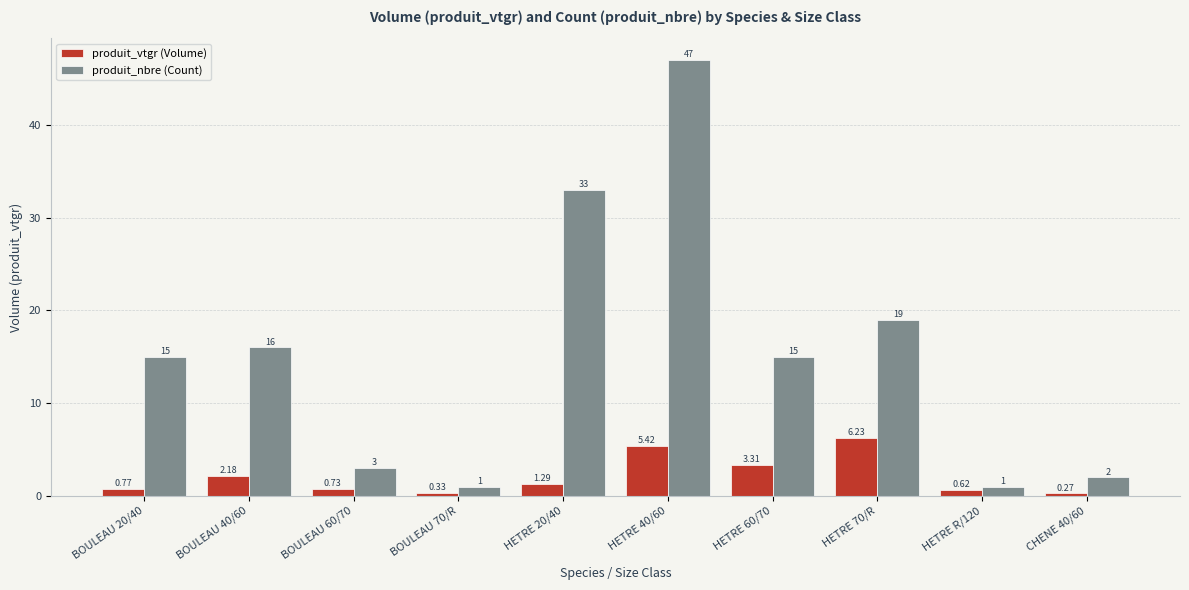

What is the total value across all series at HETRE 60/70?

18.3